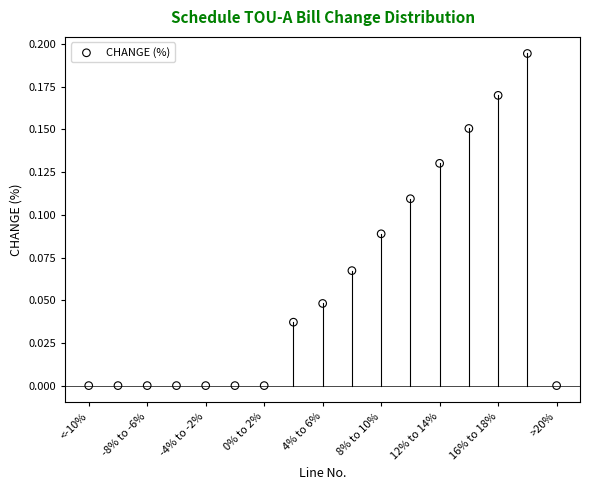

What is the range of X values (max minus min)?

16.0